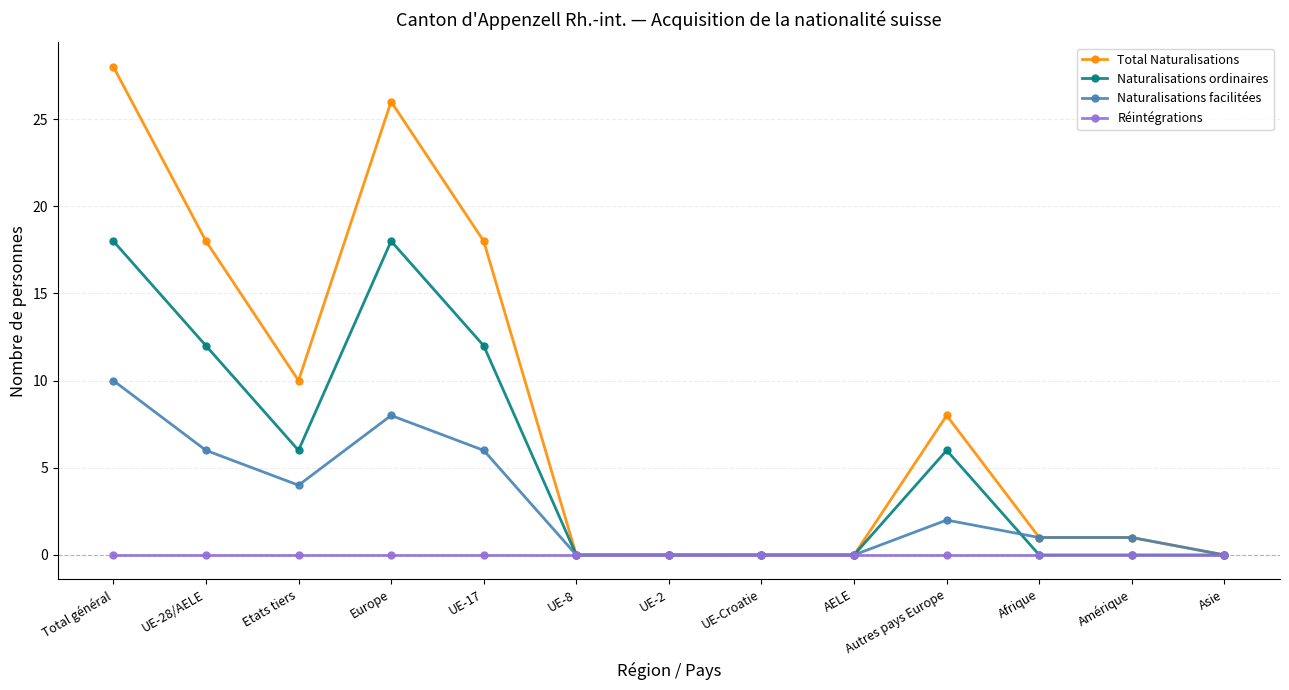

How many data points does each series have?

13